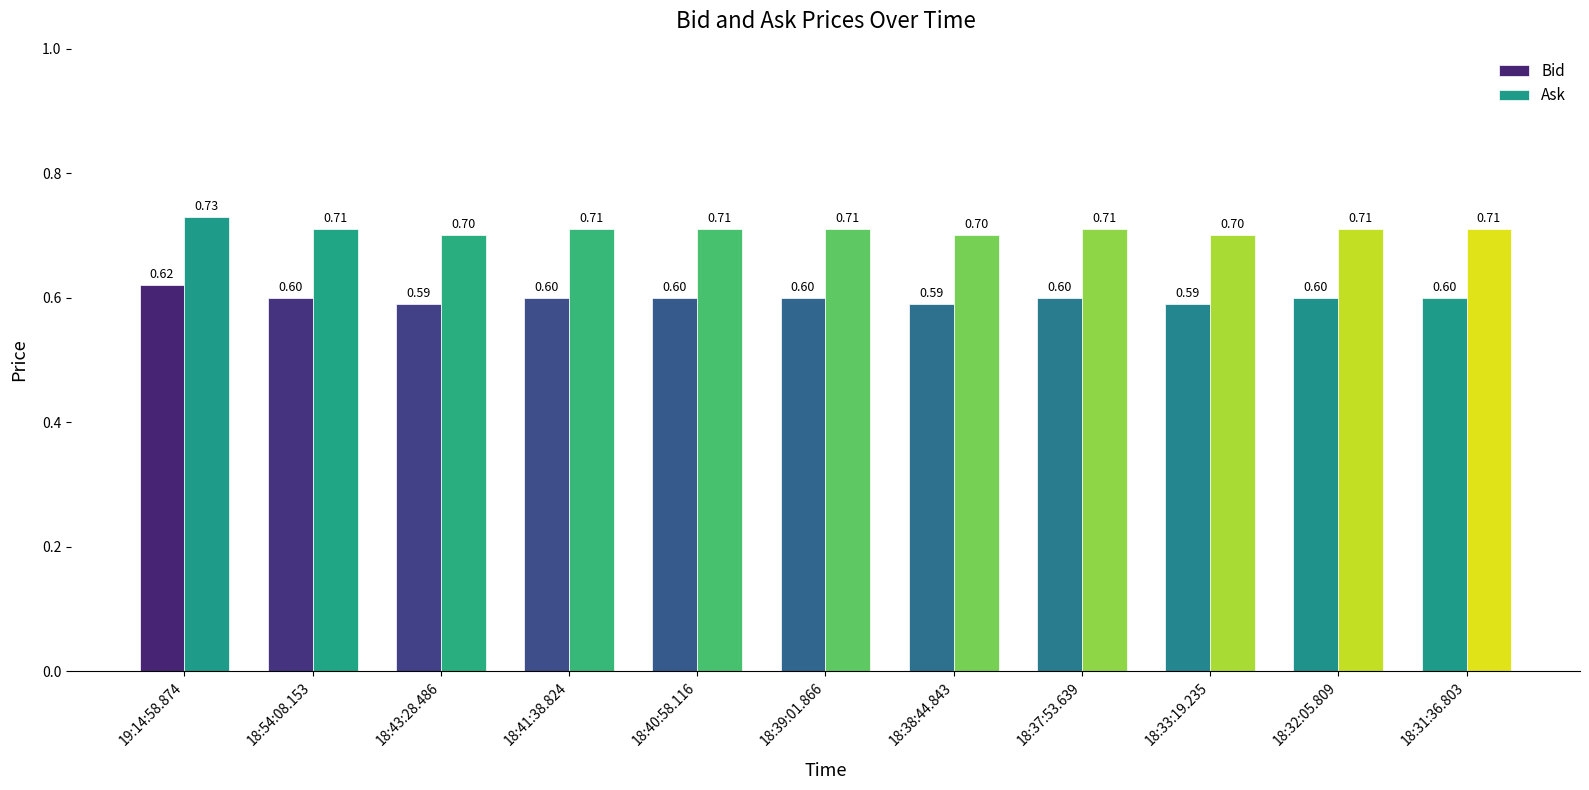

How many categories are shown in the chart?

11